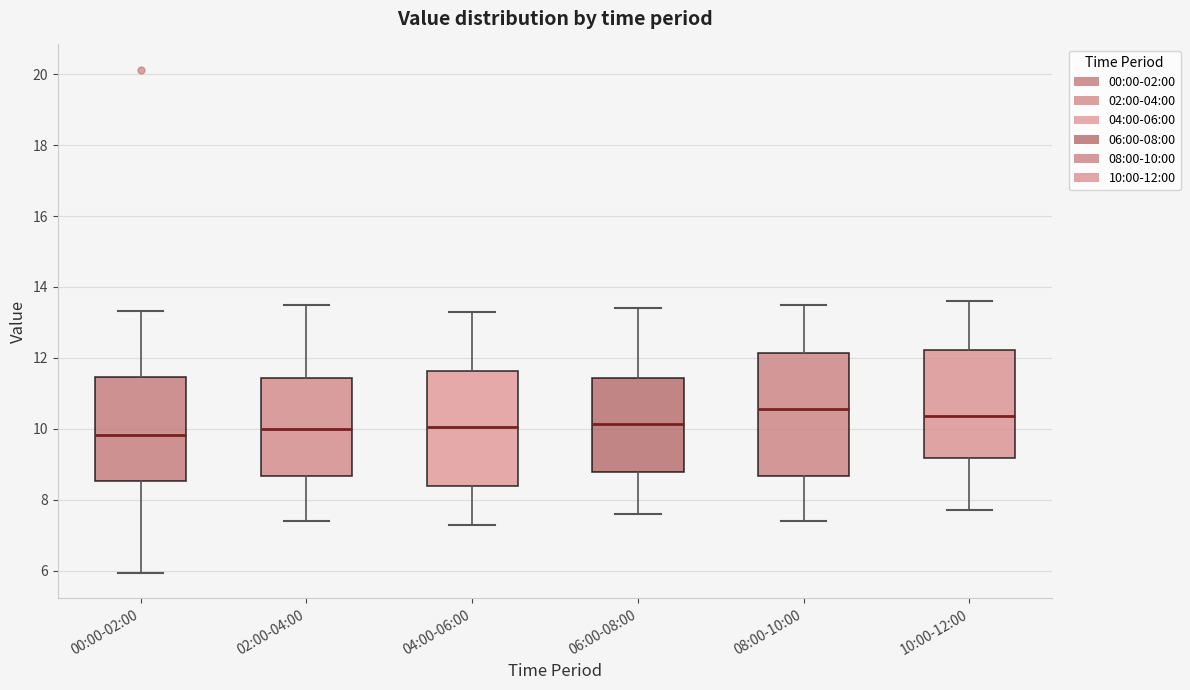

Reading left to right, read every box against the y-axis: the position of its median line, the range the box covers, and the ends of its whiskers. The values are not printed on the chart, so give them approximately, as read against the axis.

00:00-02:00: median 9.8, box 8.6 to 11.4, whiskers 6.0 to 13.4
02:00-04:00: median 10.0, box 8.6 to 11.4, whiskers 7.4 to 13.6
04:00-06:00: median 10.0, box 8.4 to 11.6, whiskers 7.4 to 13.4
06:00-08:00: median 10.2, box 8.8 to 11.4, whiskers 7.6 to 13.4
08:00-10:00: median 10.6, box 8.6 to 12.2, whiskers 7.4 to 13.6
10:00-12:00: median 10.4, box 9.2 to 12.2, whiskers 7.8 to 13.6